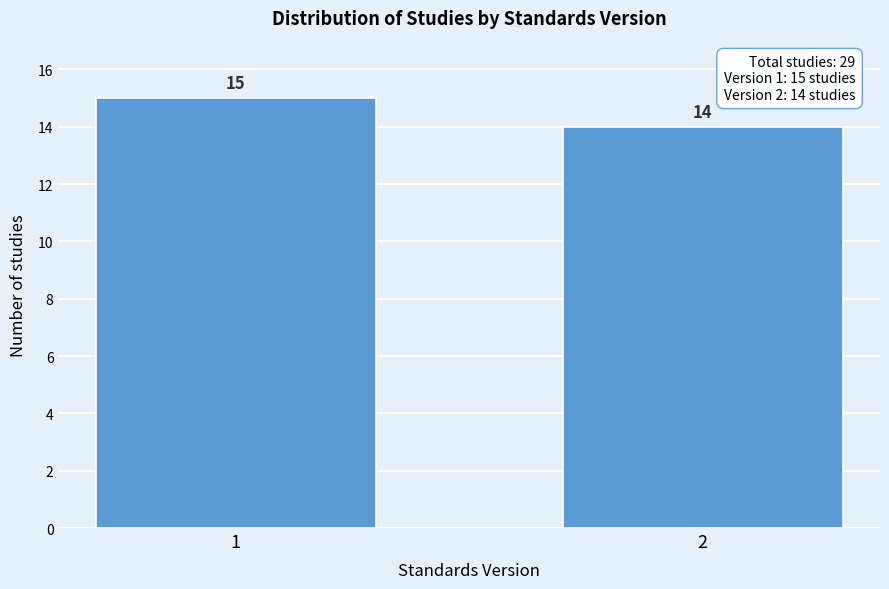

Reading left to right, transcribe all the data shown in this chart.

15	14